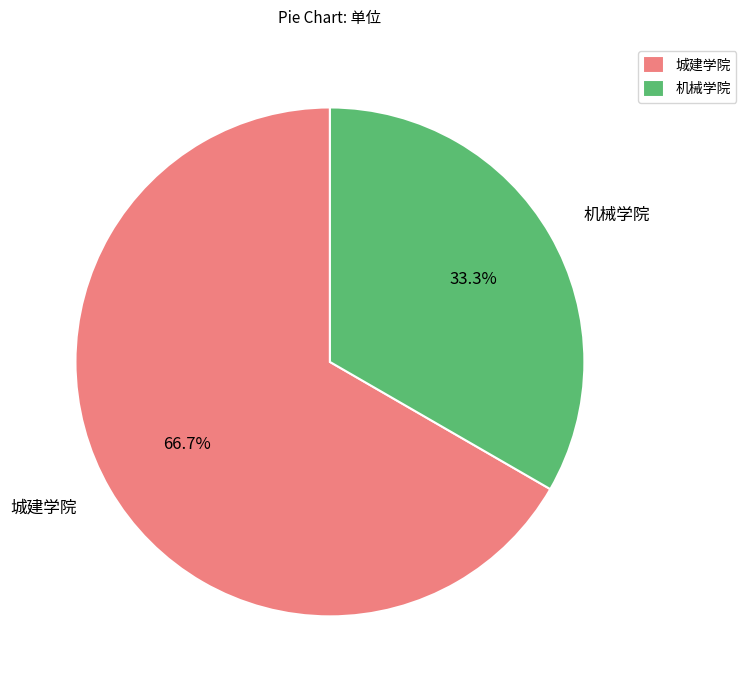

Which category has the biggest portion of the pie?

城建学院